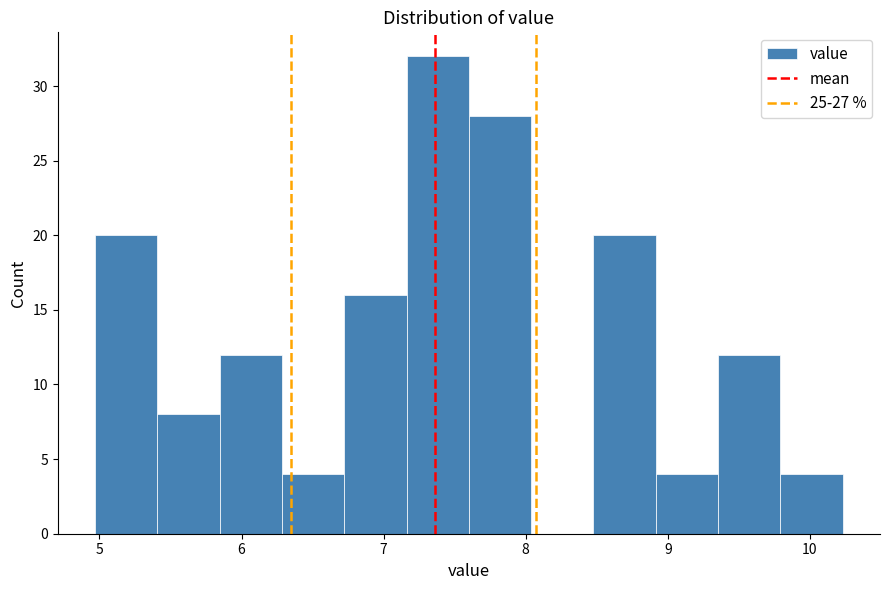

Reading left to right, transcribe this chart: for each bar, give the range it covers on the x-axis and its height. Neither the bar edges nor the heights are printed on the chart, so give them approximately, as read against the axes.

5.0 to 5.4: 20
5.4 to 5.8: 8
5.8 to 6.3: 12
6.3 to 6.7: 4
6.7 to 7.2: 16
7.2 to 7.6: 32
7.6 to 8.0: 28
8.0 to 8.5: 0
8.5 to 8.9: 20
8.9 to 9.4: 4
9.4 to 9.8: 12
9.8 to 10.2: 4